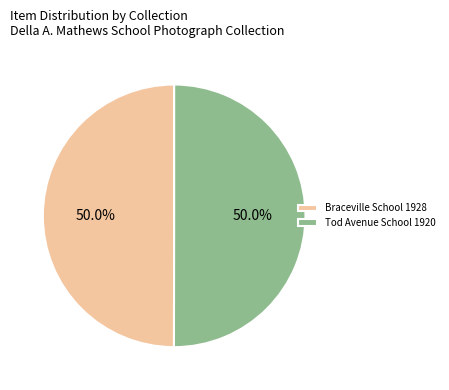

What portion of the pie excludes Braceville School 1928?

50.0%